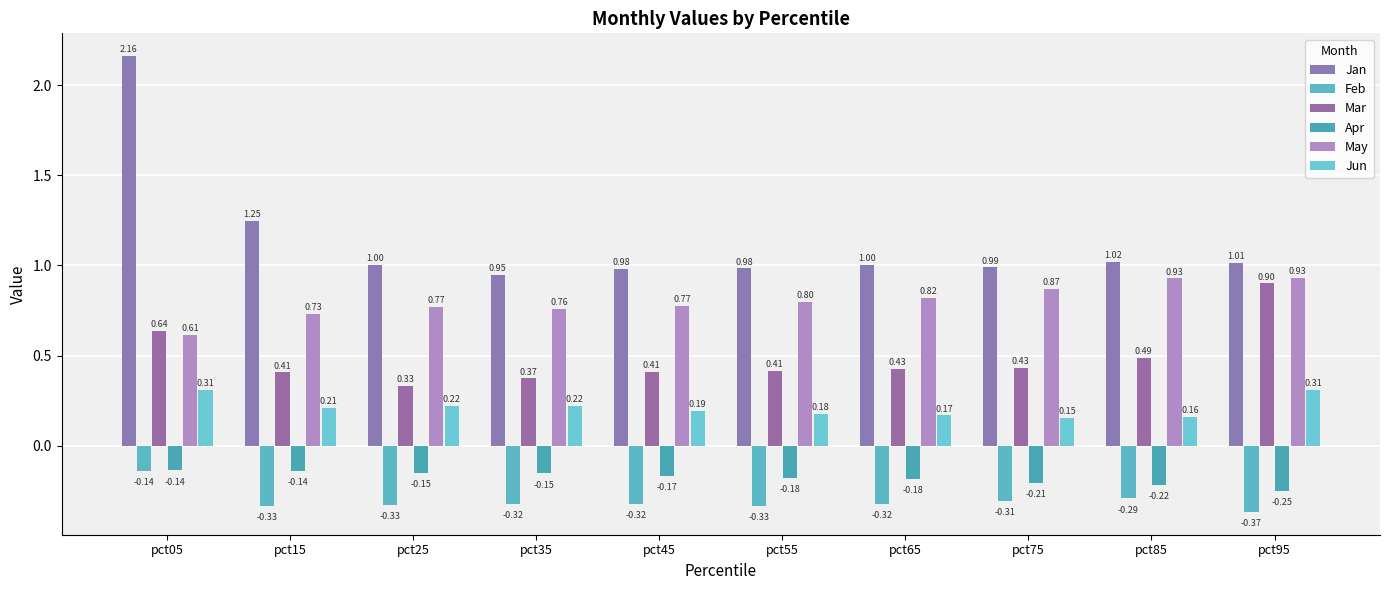

Read the Apr value at pct45.

-0.2